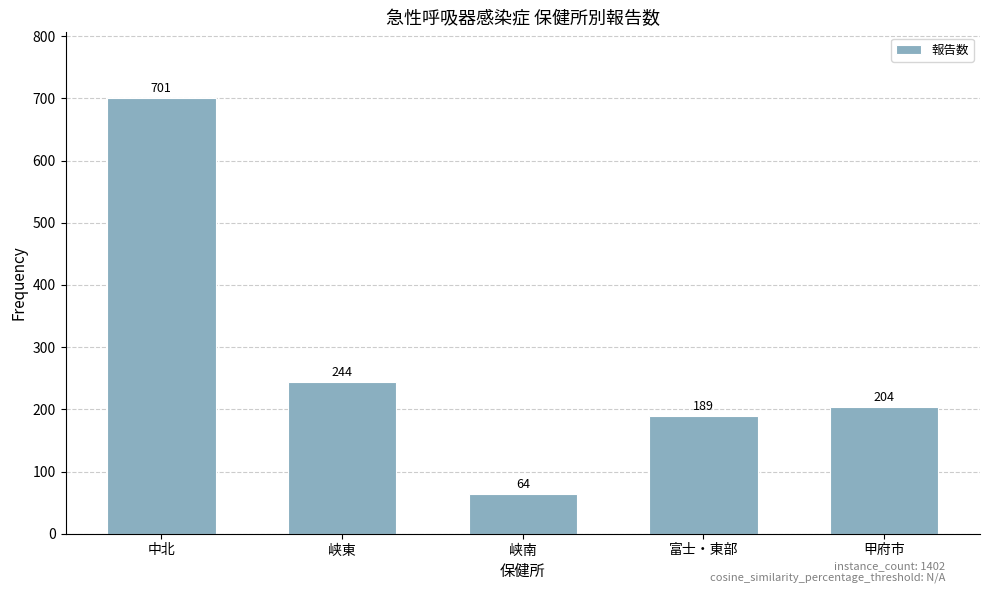

List the labels in order of value, largest first.

中北, 峡東, 甲府市, 富士・東部, 峡南